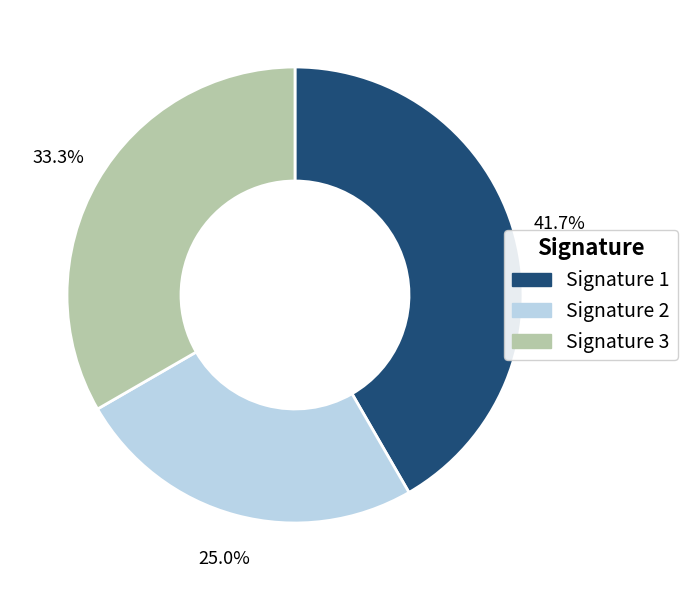

Is there any slice that represents more than half of the pie?

No